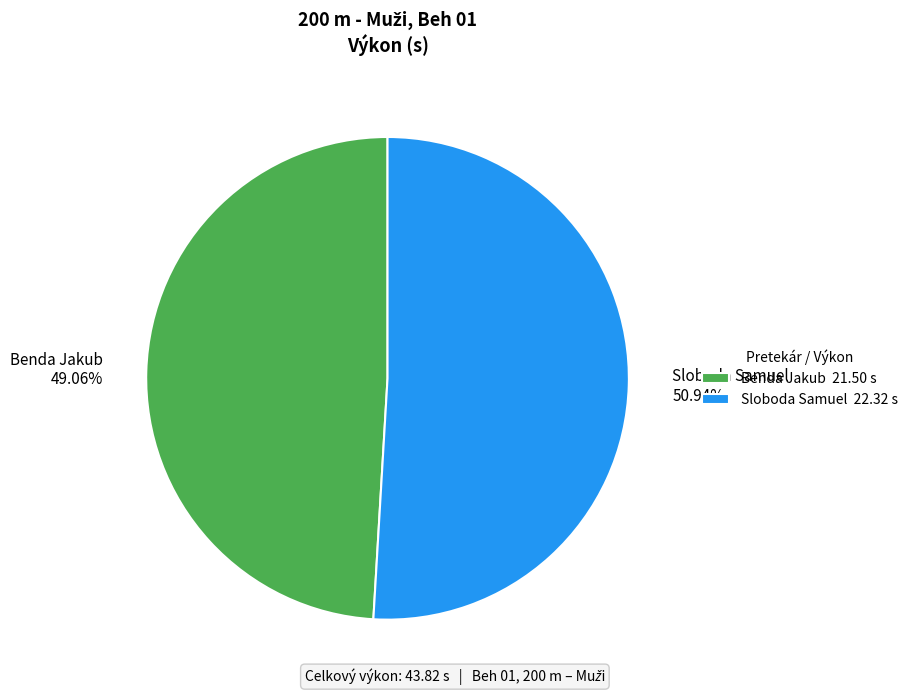

Is there a majority slice in this chart?

Yes